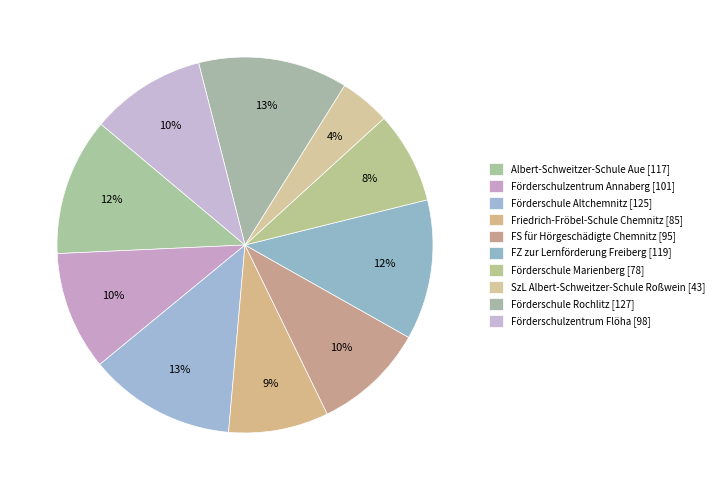

How many segments does this pie chart have?

10